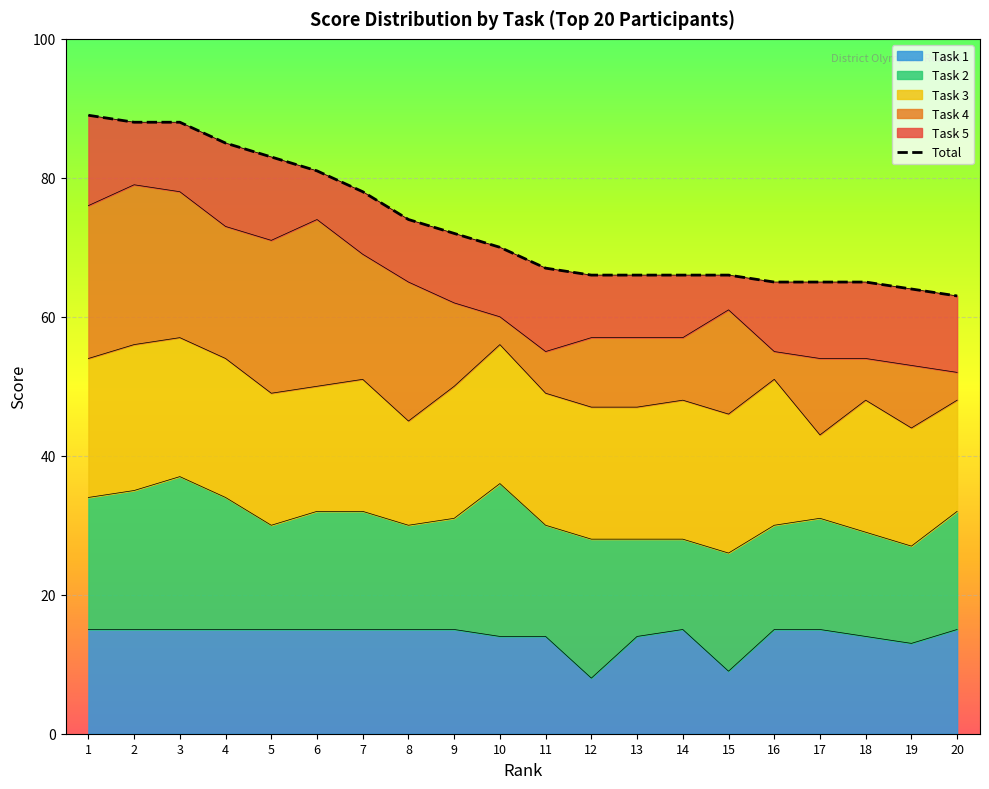

What is the approximate value at 15, to the nearest 10?

70